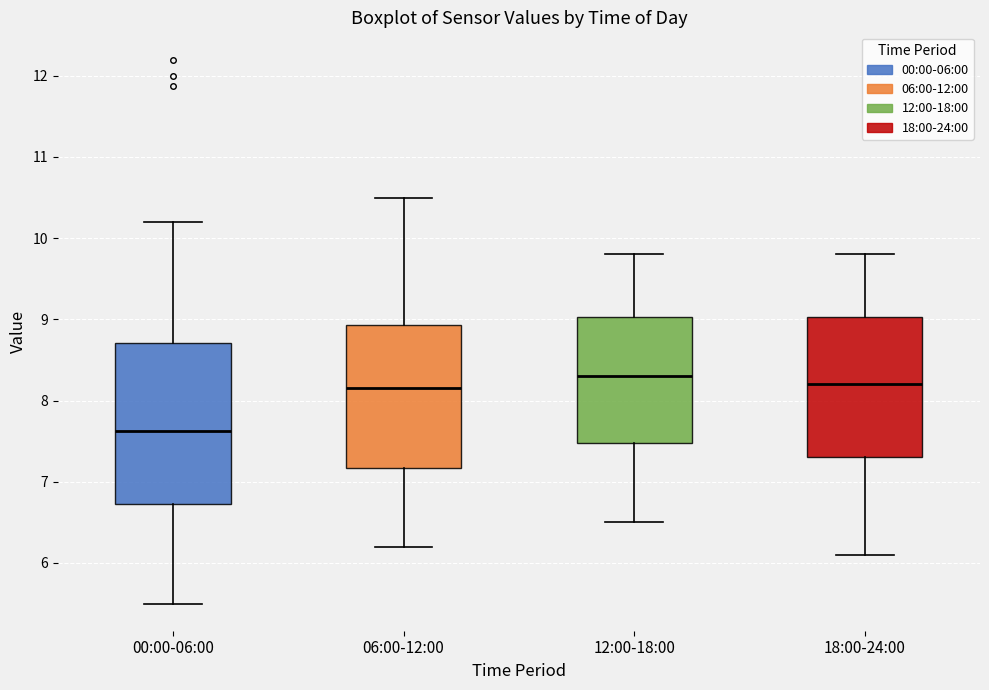

Reading left to right, transcribe this box plot: for each box, give where its median line is, the range the box spans, and where its two whiskers end, as read against the y-axis. The values are not printed on the chart, so give them approximately, as read against the axis.

00:00-06:00: median 7.6, box 6.7 to 8.7, whiskers 5.5 to 10.2
06:00-12:00: median 8.2, box 7.2 to 8.9, whiskers 6.2 to 10.5
12:00-18:00: median 8.3, box 7.5 to 9.0, whiskers 6.5 to 9.8
18:00-24:00: median 8.2, box 7.3 to 9.0, whiskers 6.1 to 9.8